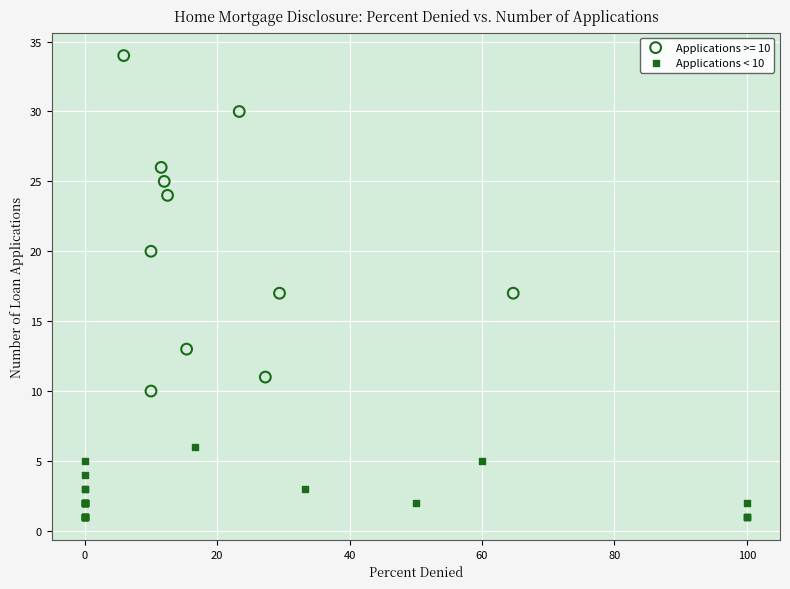

Which series contains the highest Y value?

Applications >= 10